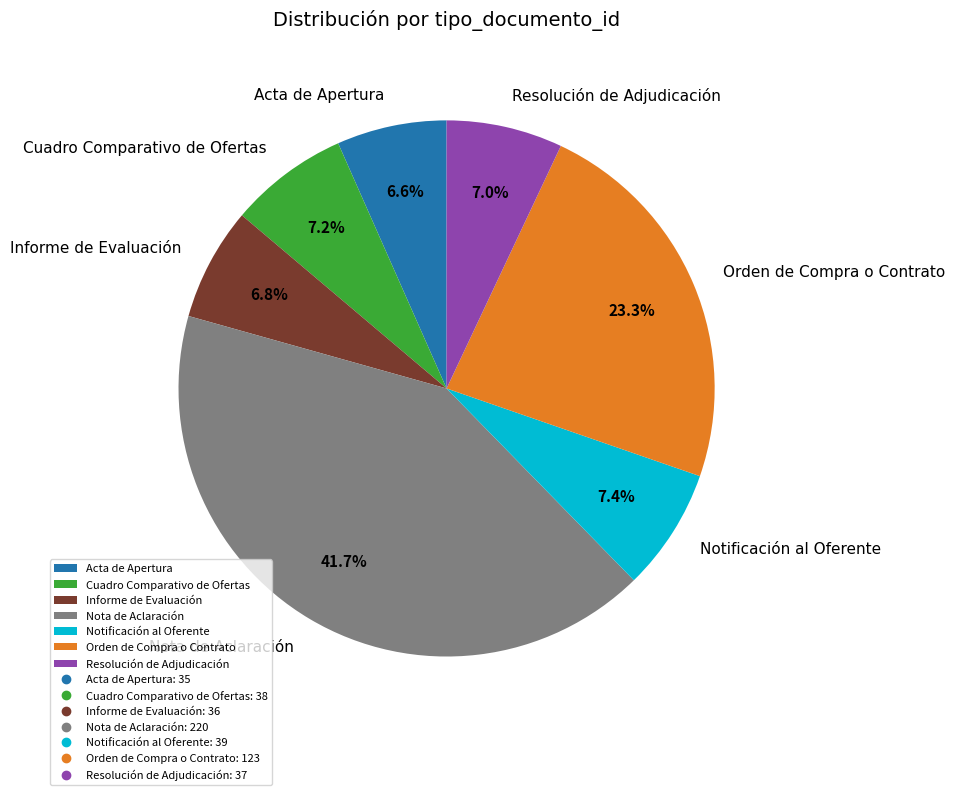

Is the sum of Informe de Evaluación and Resolución de Adjudicación greater than half?

No